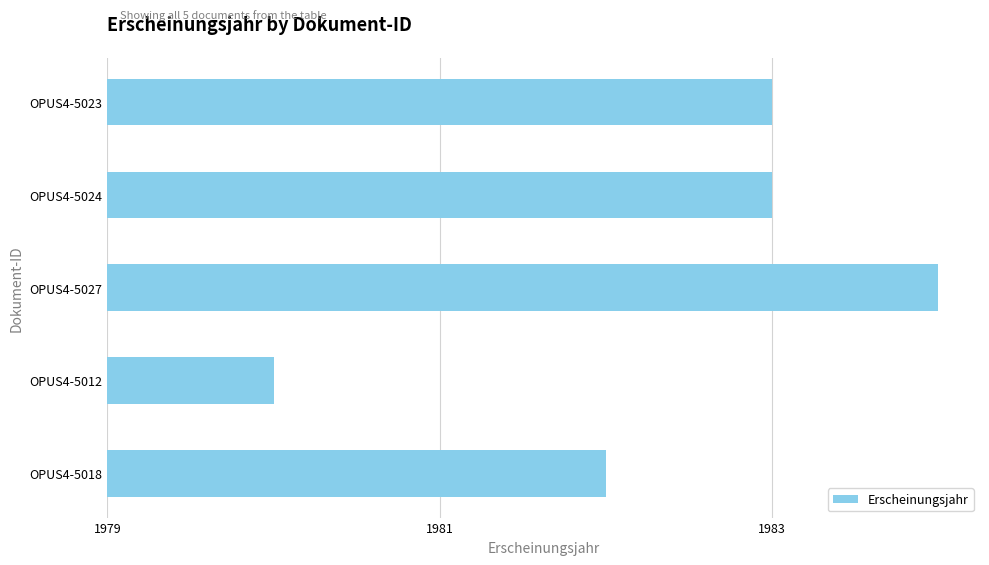

Are the bars grouped side by side (vs. stacked)?

No